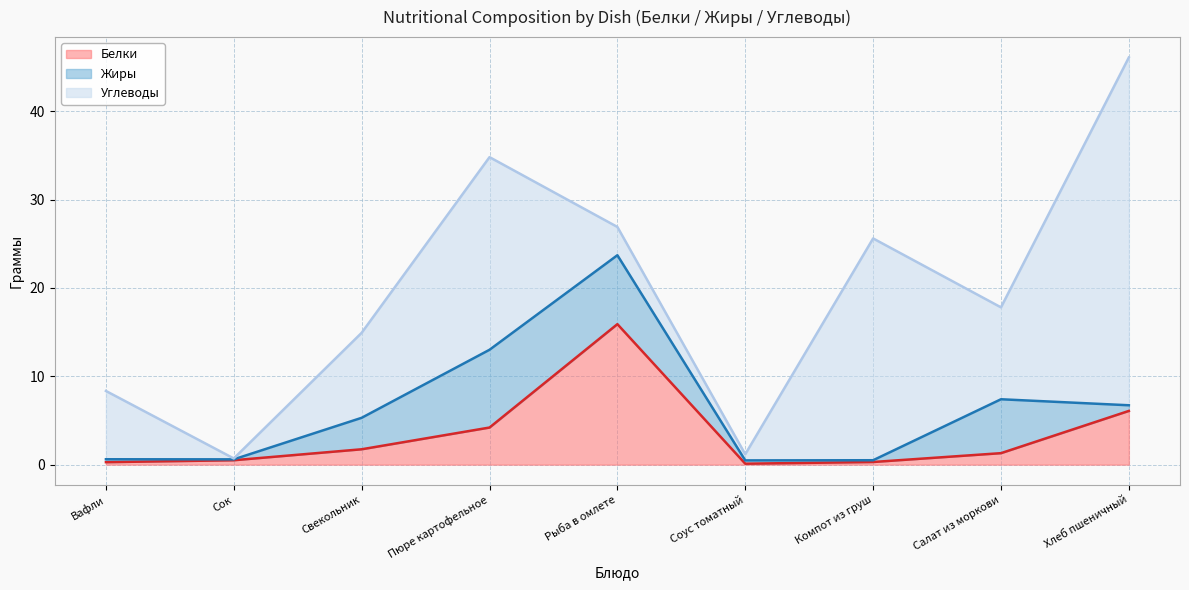

Which series has the largest total across all categories?

Углеводы